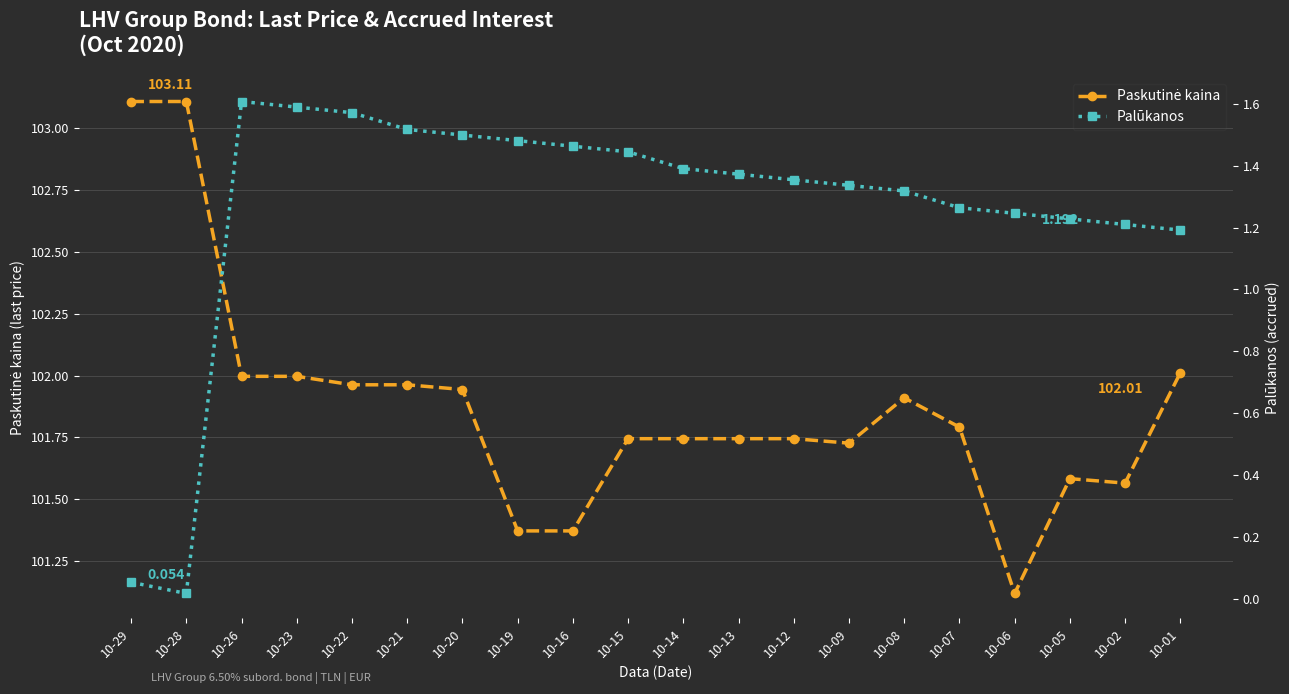

How many lines are shown in the chart?

2